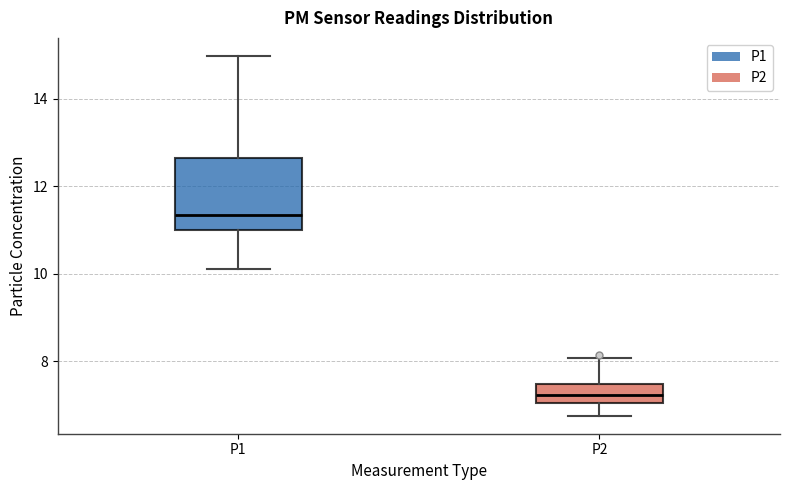

Which box has the highest median line?

P1